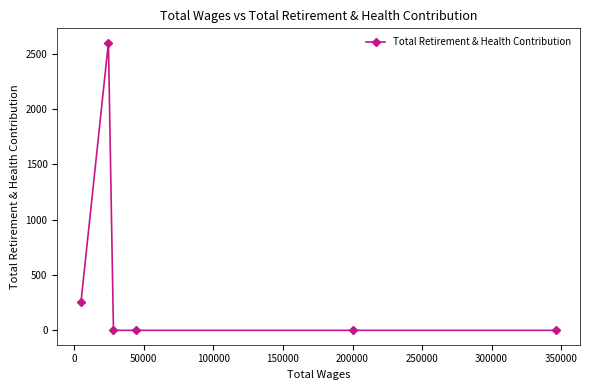

Reading left to right, what are all the values shown in this chart?

260	2601	0	0	0	0